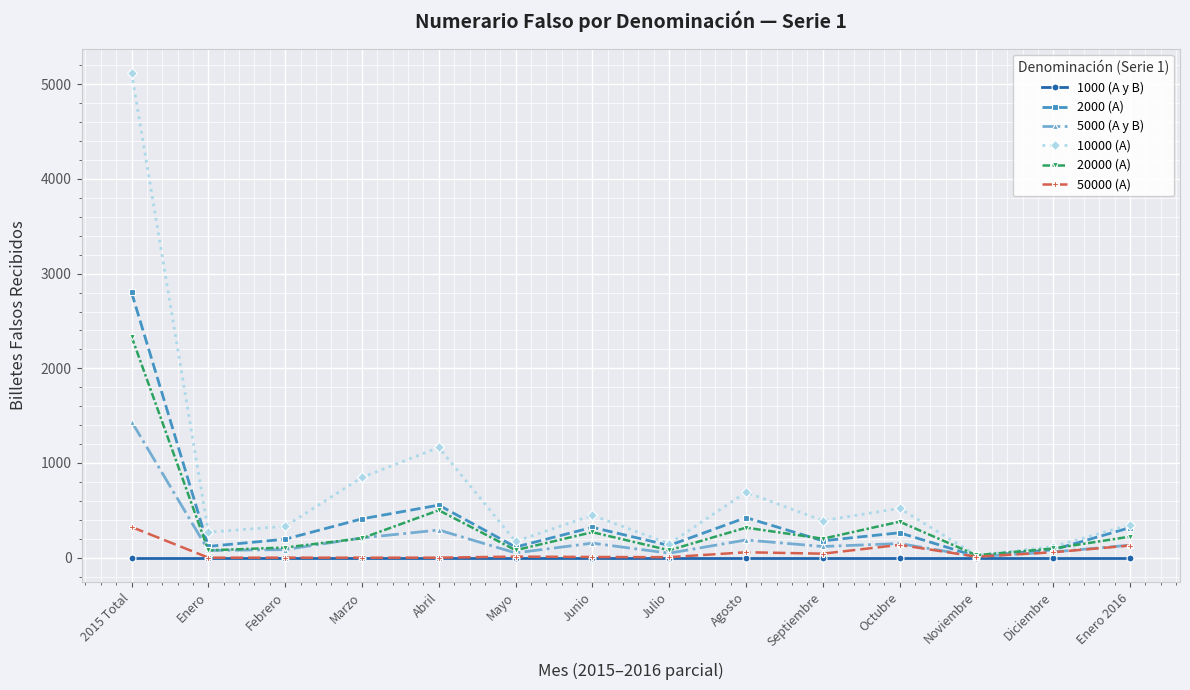

Where does the 10000 (A) series first go above 391?

2015 Total